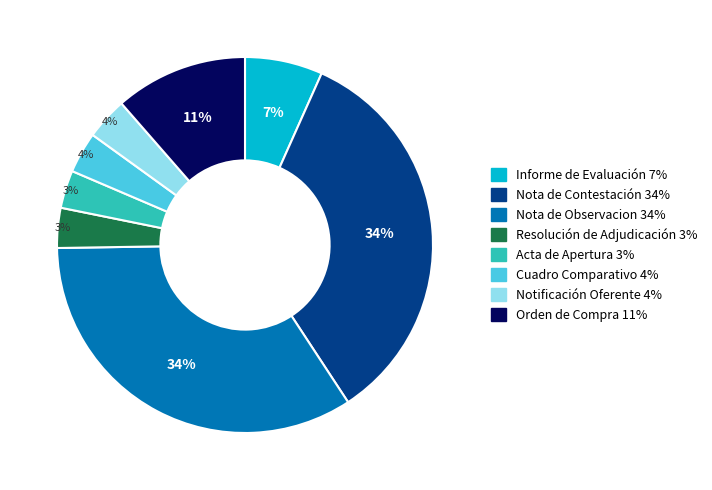

Is there any slice that represents more than half of the pie?

No